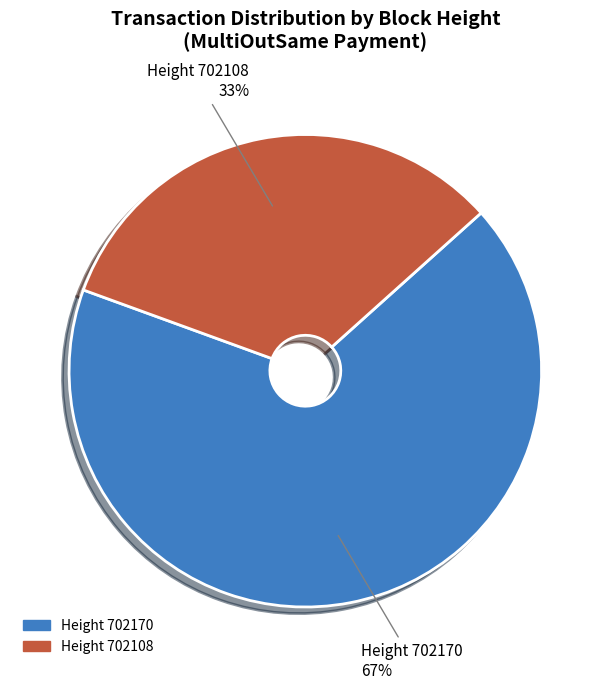

Do Height 702170 and Height 702108 together represent more than half of the pie?

Yes